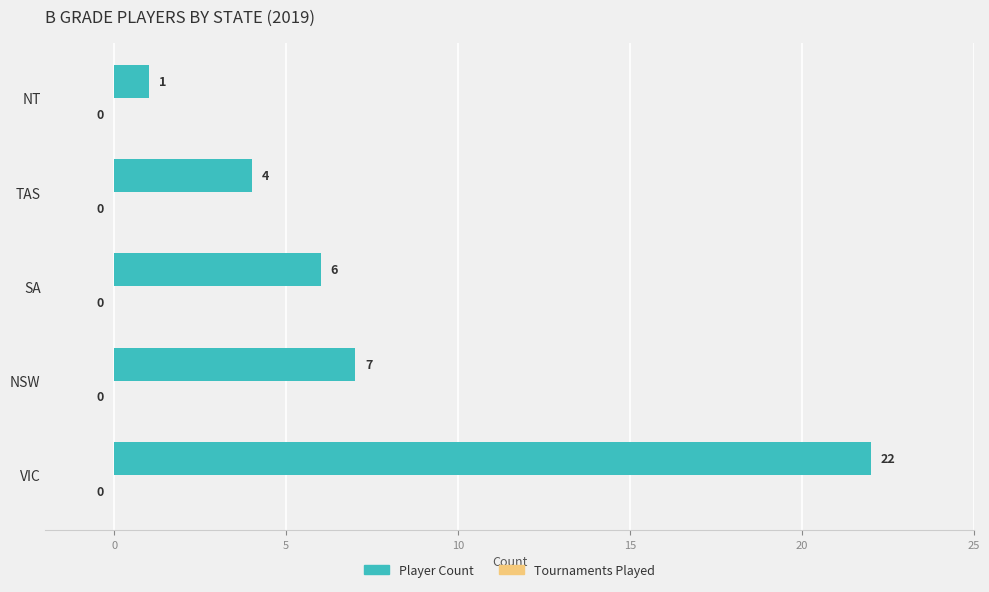

Which category has the lowest value across all series?

NT